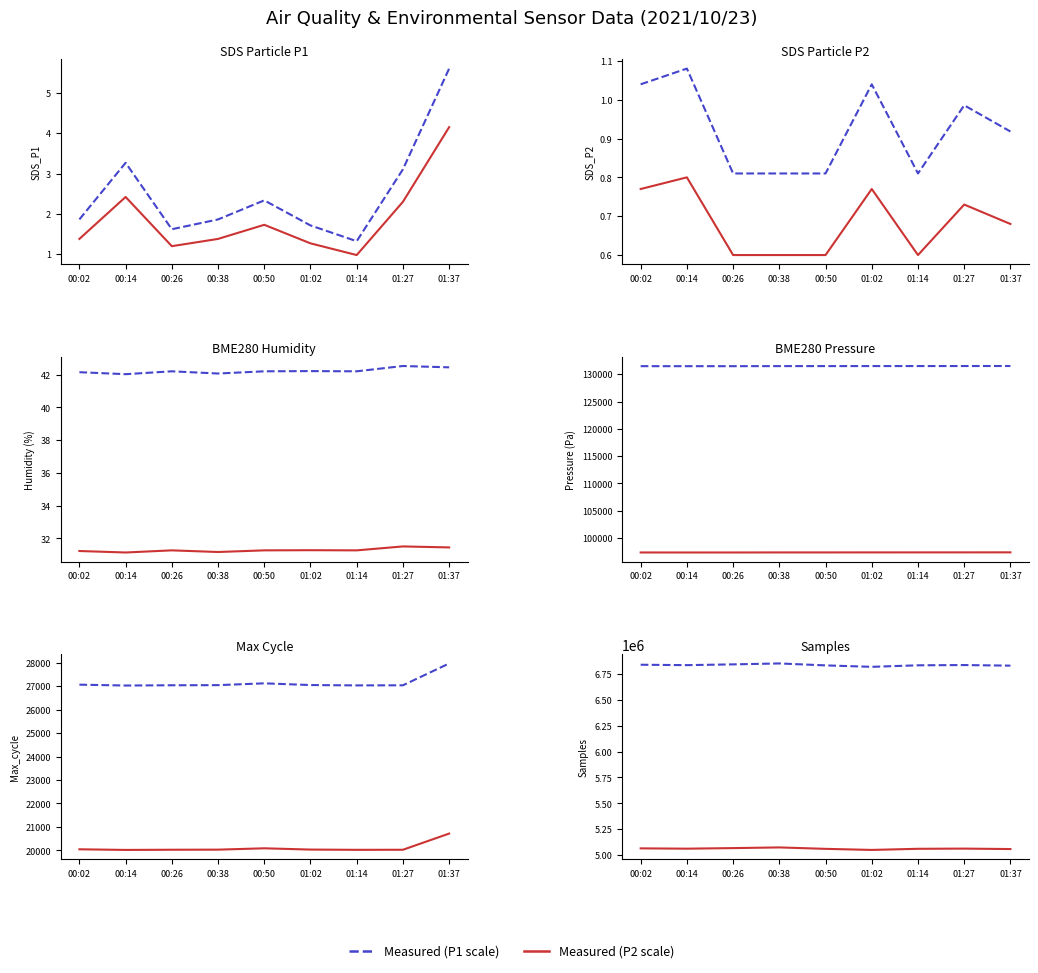

True or false: BME280_pressure and Max_cycle intersect in this chart.

False